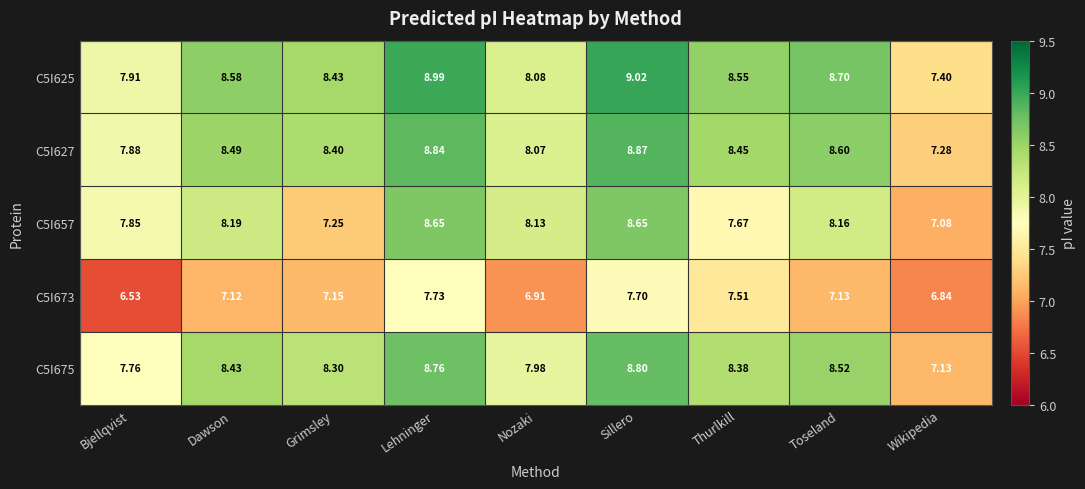

Which category has the highest value in the C5I673 series?

Lehninger